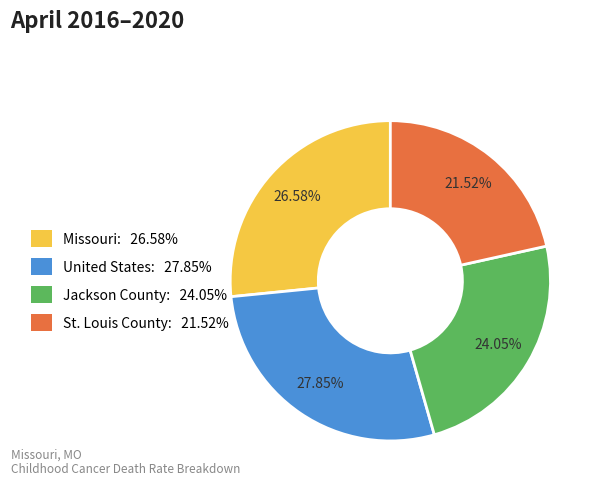

To the nearest percent, what is the average slice percentage?

25%